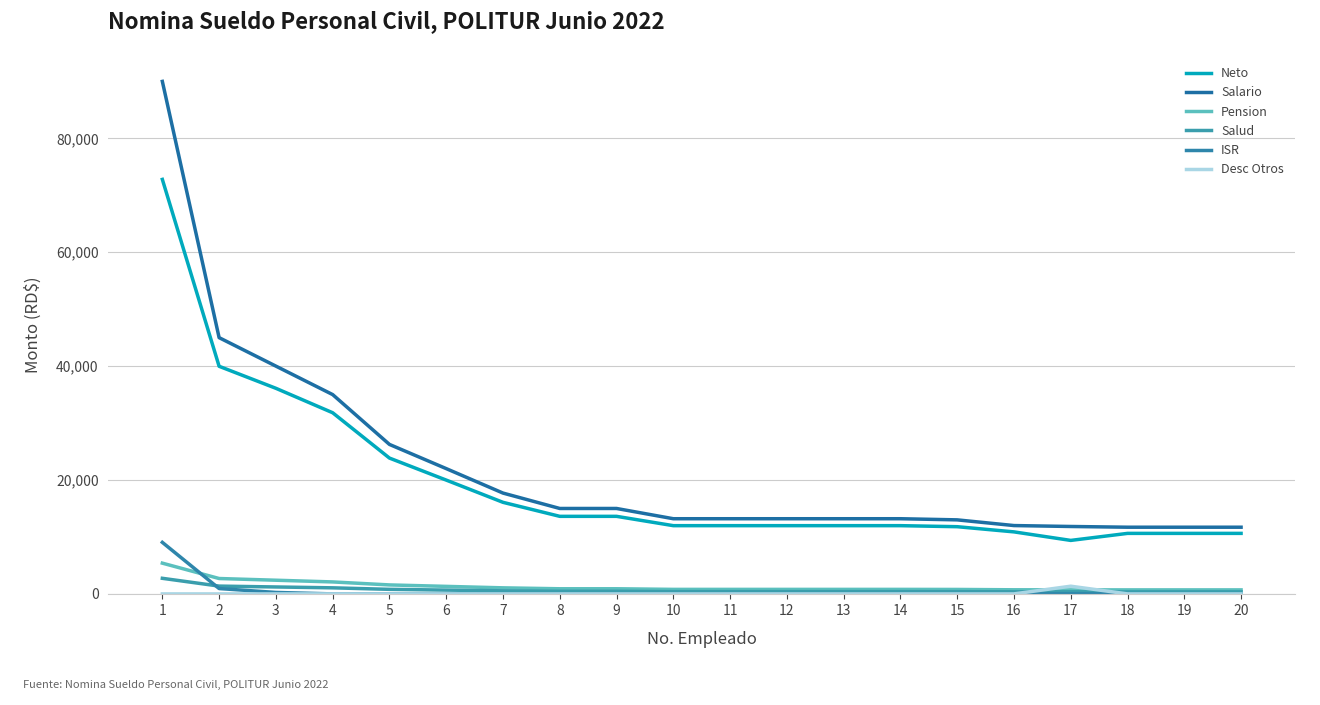

Does the chart have visible grid lines?

Yes